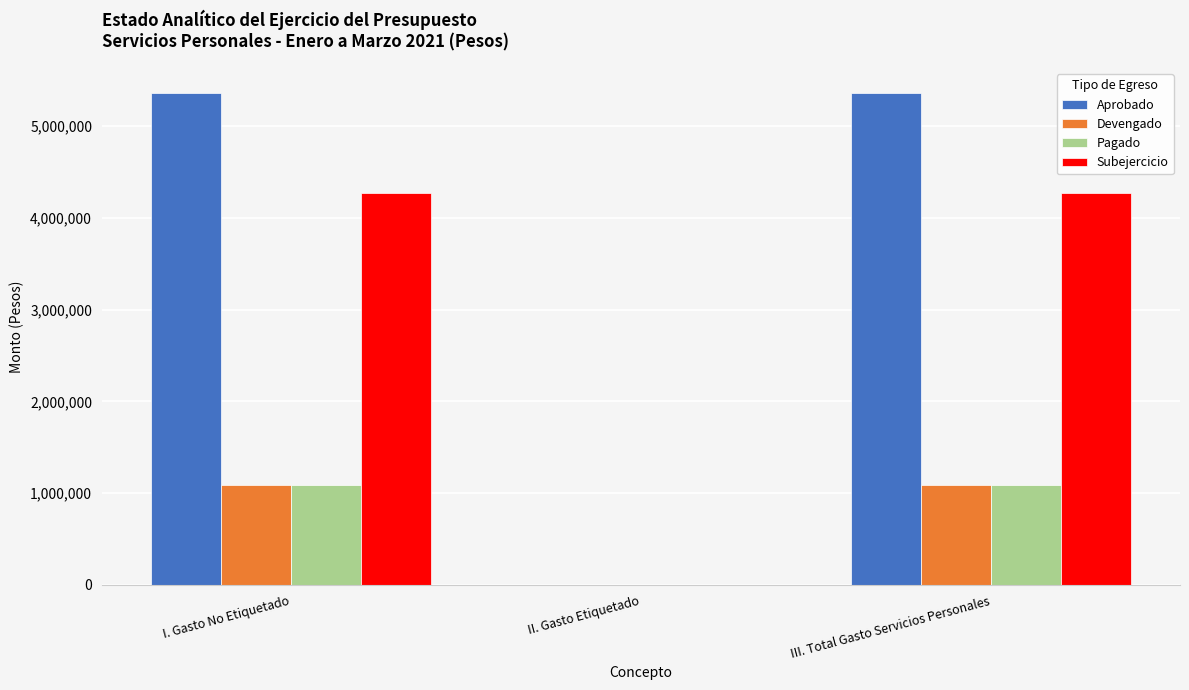

Reading right to left, transcribe all the data shown in this chart.

Aprobado: 5363664	0	5363664
Devengado: 1094148	0	1094148
Pagado: 1094148	0	1094148
Subejercicio: 4269516	0	4269516